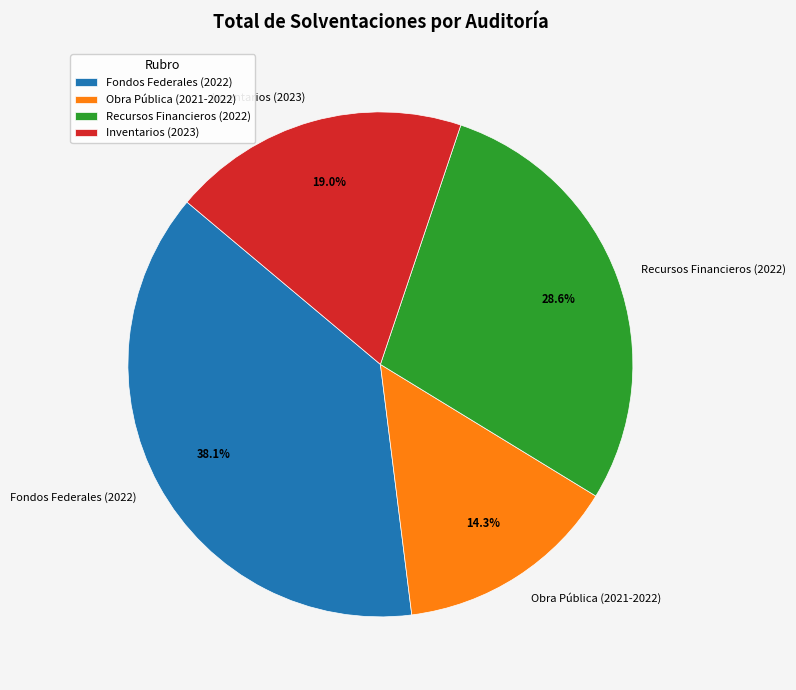

What percentage do Obra Pública (2021-2022) and Recursos Financieros (2022) together represent?

42.9%